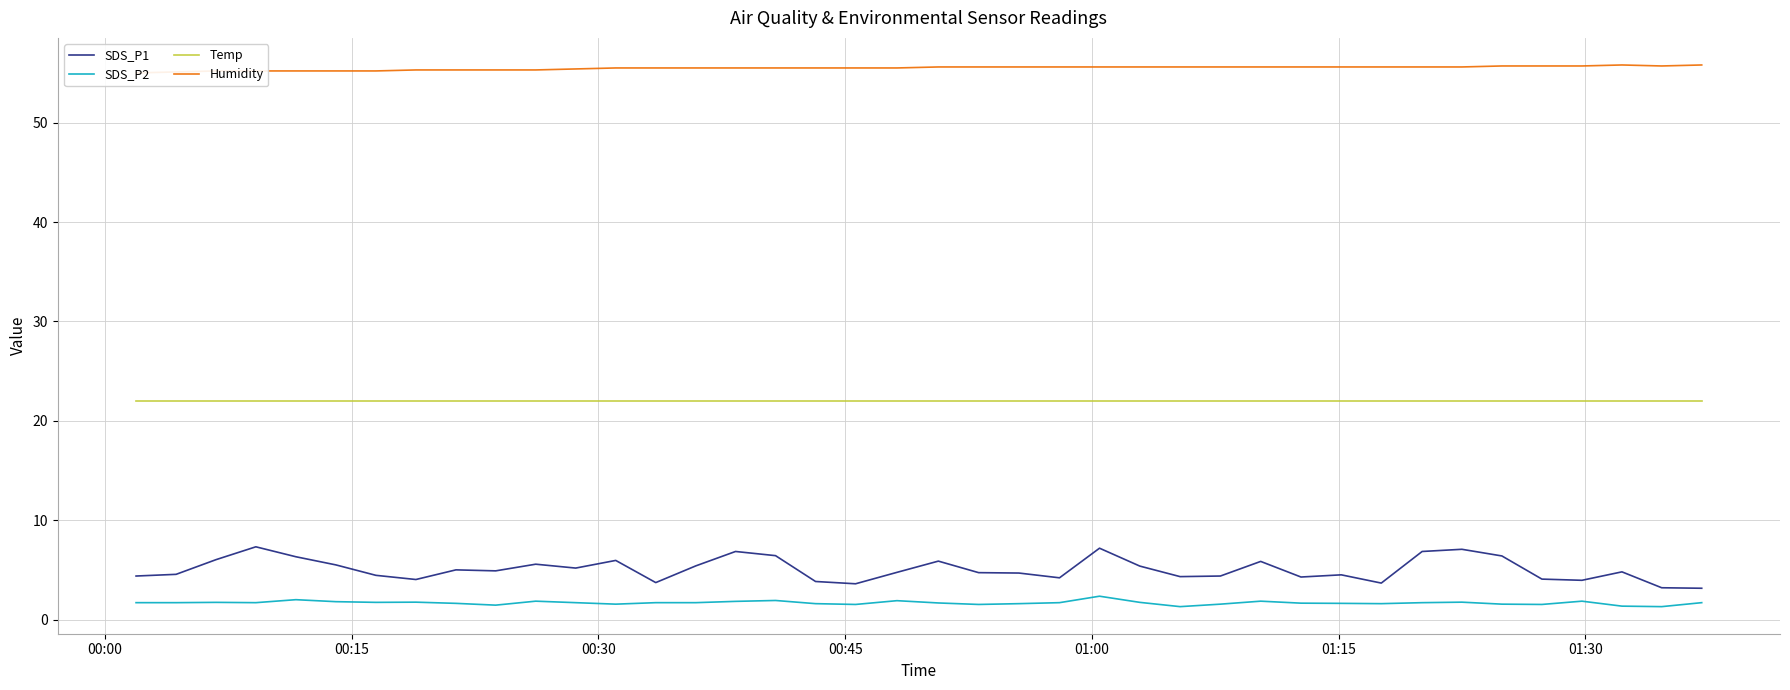

What is the highest value of the Humidity series?

55.8